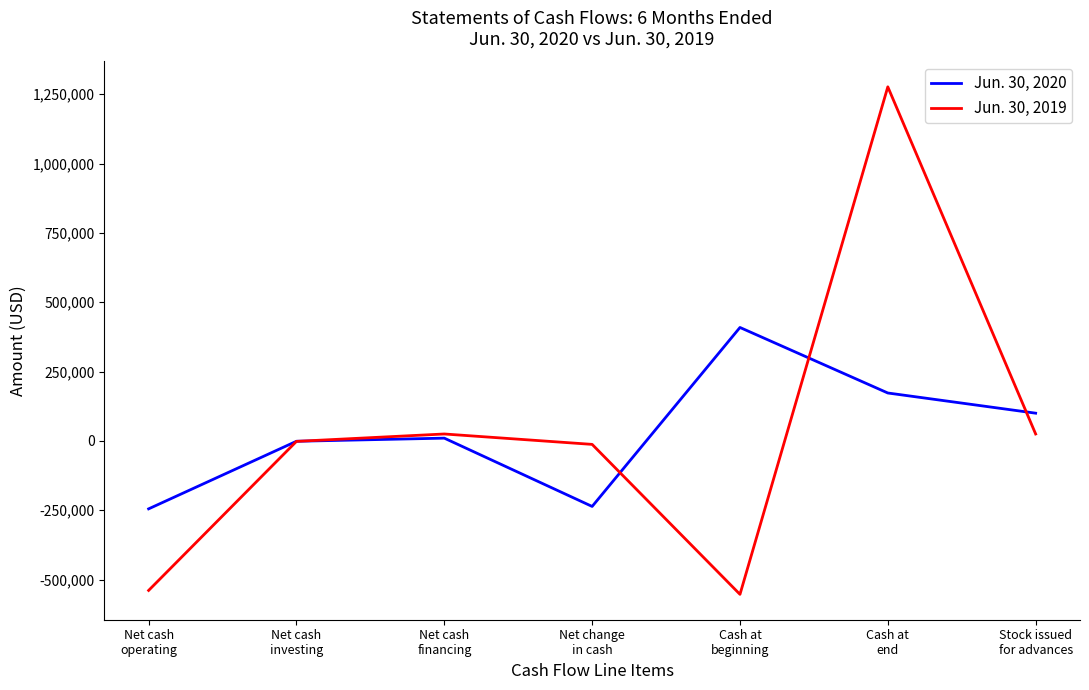

What is the lowest value of the Jun. 30, 2020 series?

-244967